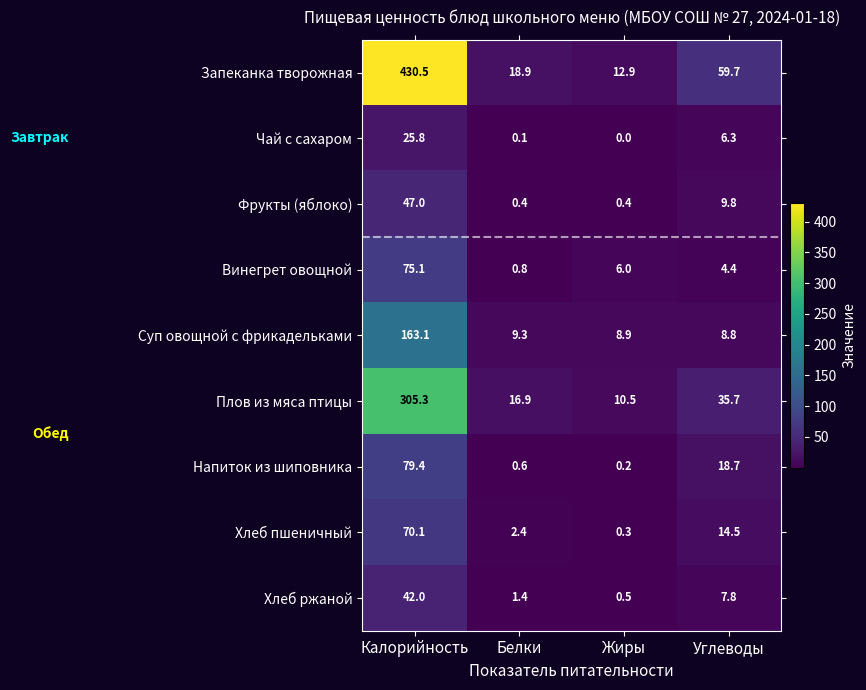

How many data points in Фрукты (яблоко) are above 9?

2